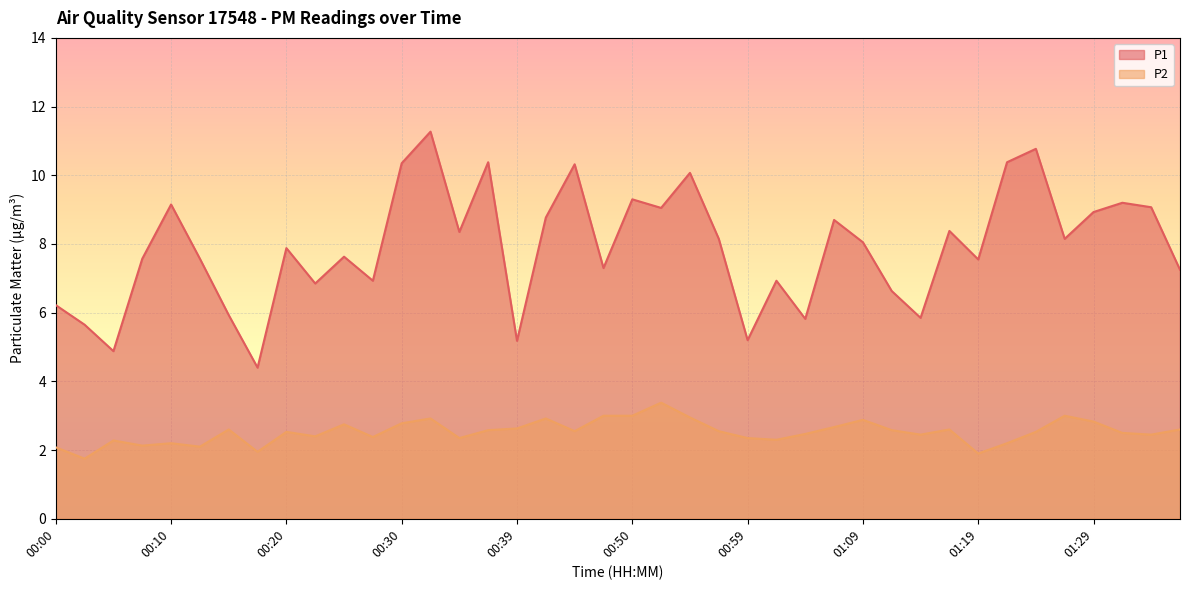

At which category is the sum across all series the highest?

00:32